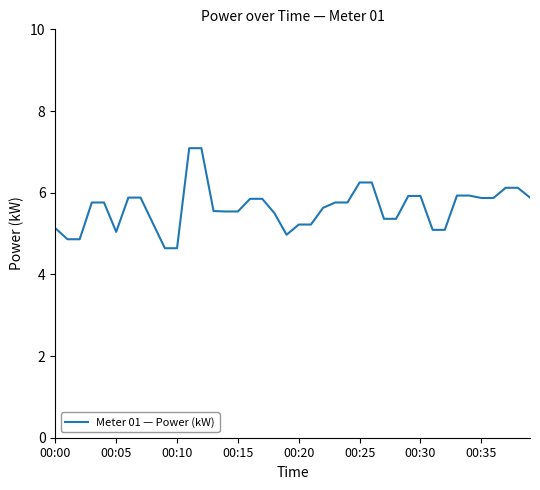

What is the minimum value shown in the chart?

4.6